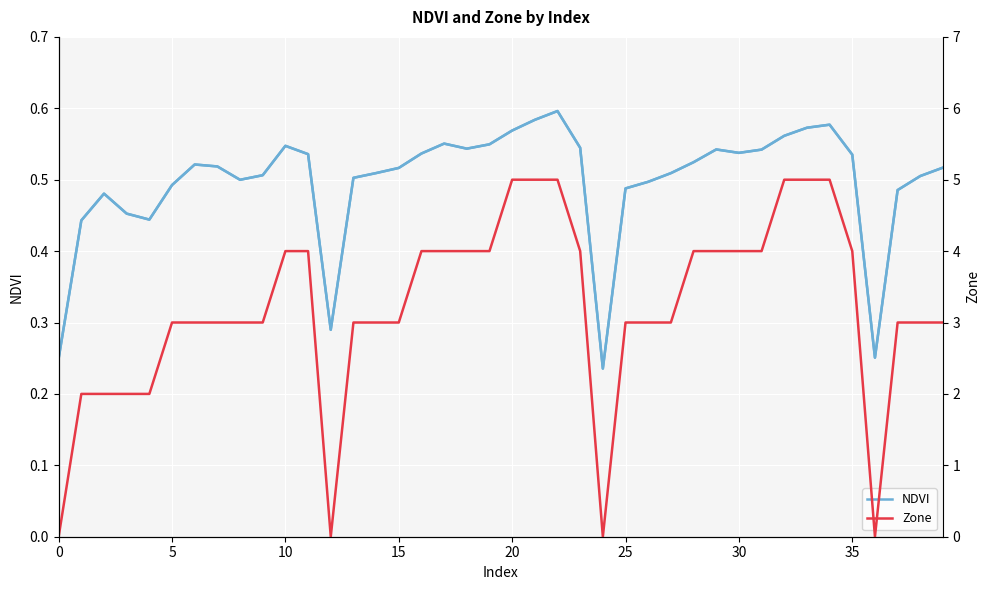

What is the difference between the maximum and second lowest values in the Zone series?

5.0